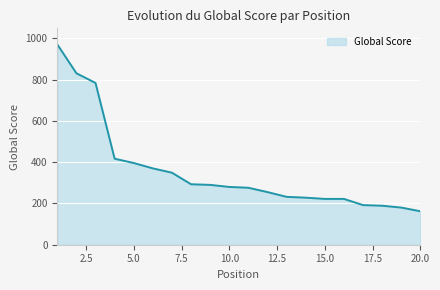

What is the smallest value displayed?

162